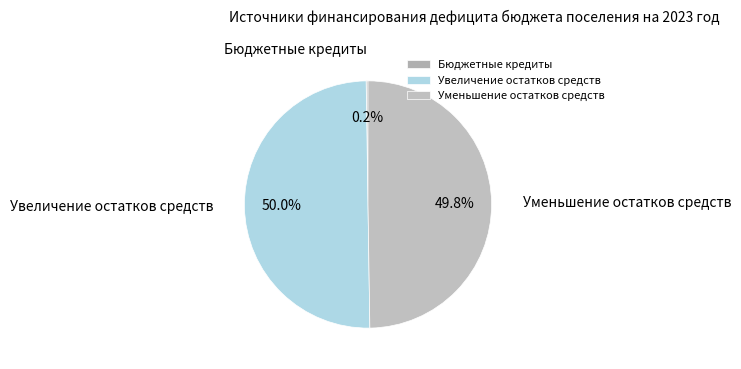

To the nearest percent, what portion does Увеличение остатков средств represent?

50%